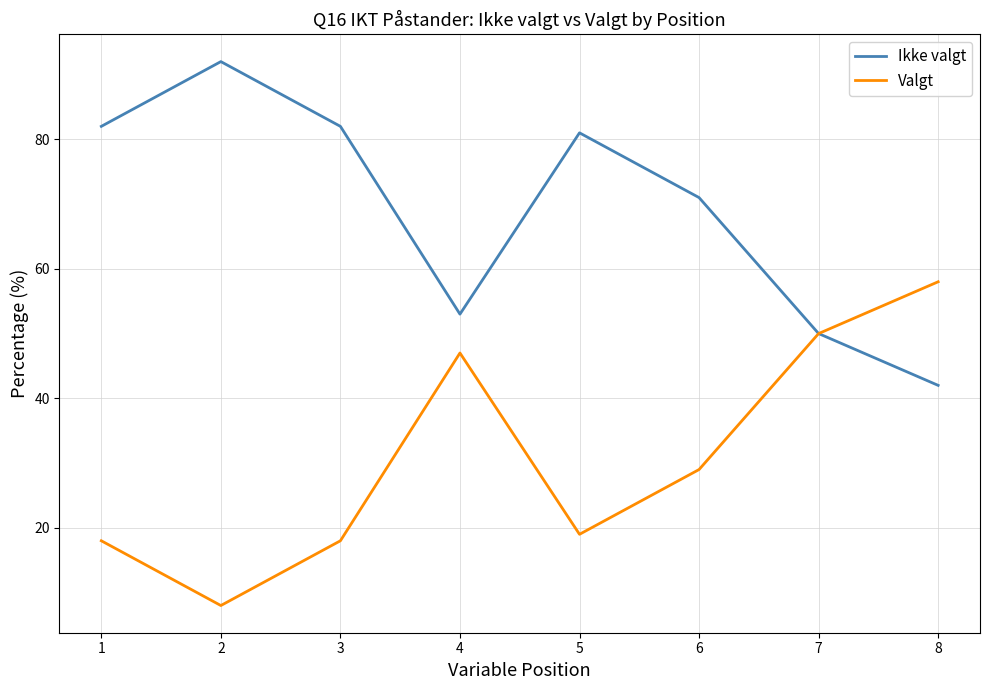

What is the greatest value displayed?

92